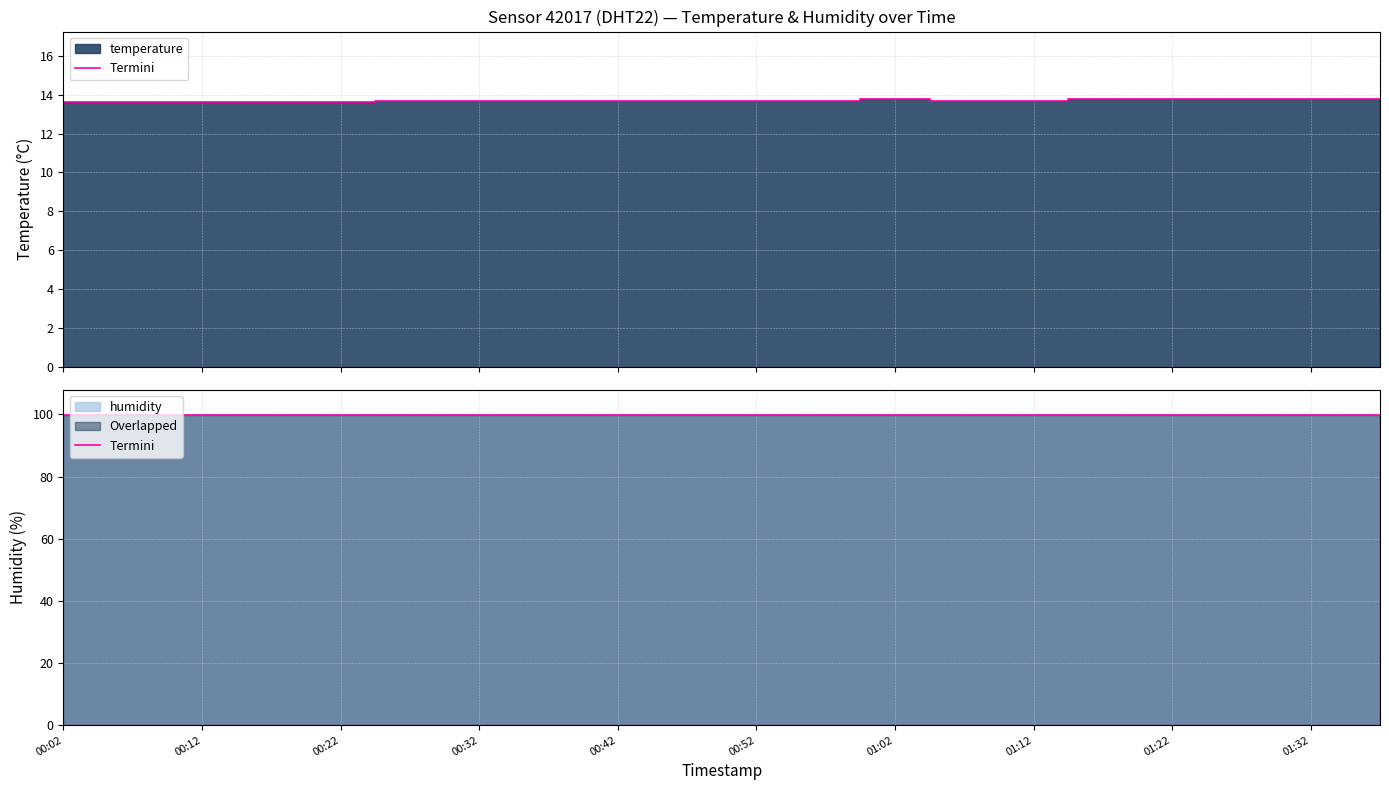

The chart shows a value of 19.0 at 01:22. True or false?

False